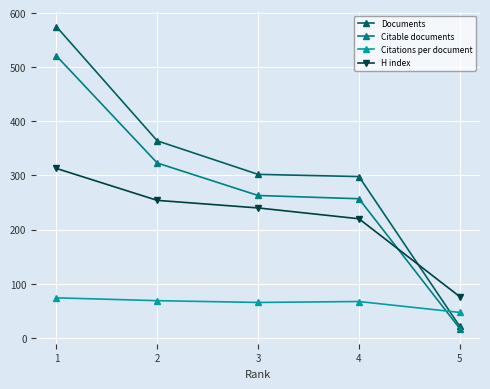

What is the sum of all Citations per document values?

322.0